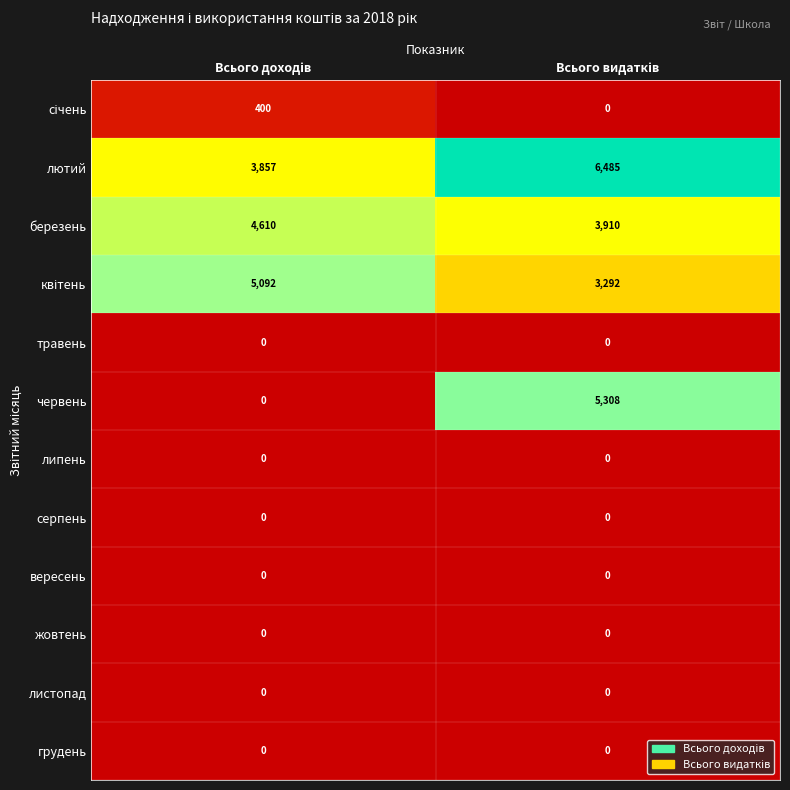

Which series has the largest total across all categories?

лютий